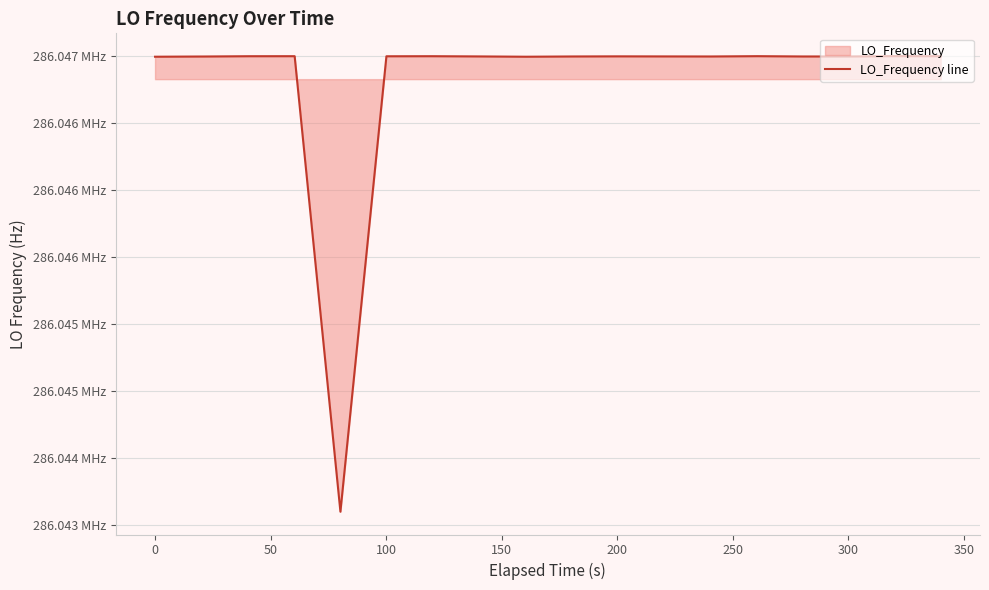

Does the chart have visible grid lines?

Yes